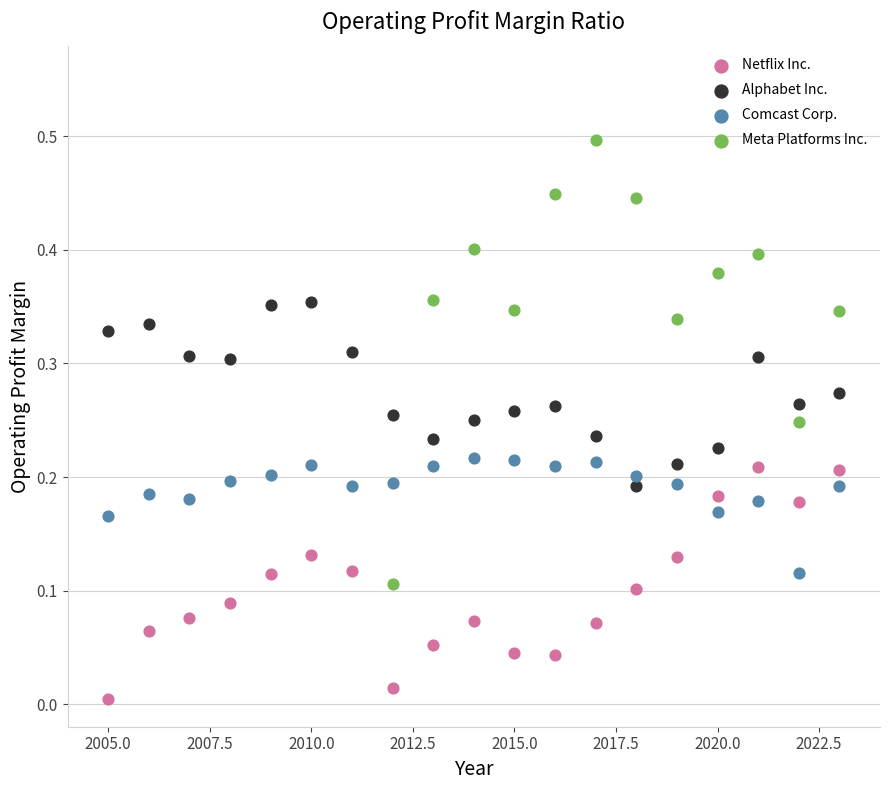

Which series reaches the minimum Y coordinate?

Netflix Inc.